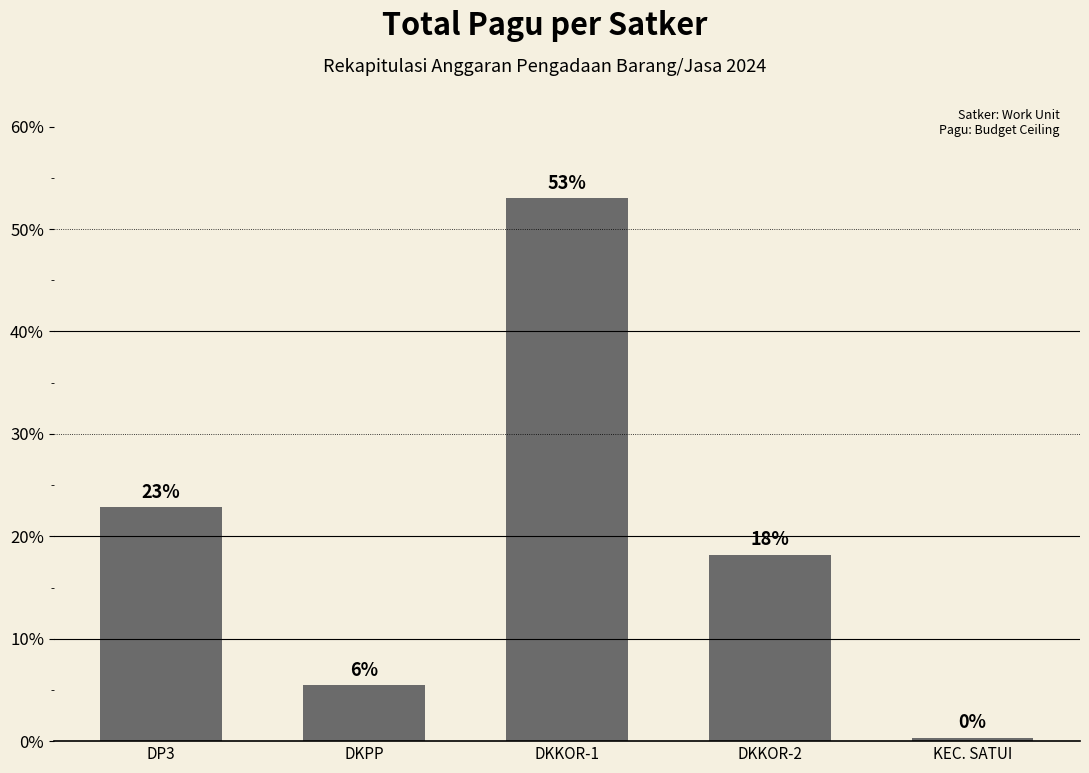

Does the chart contain stacked bars?

No